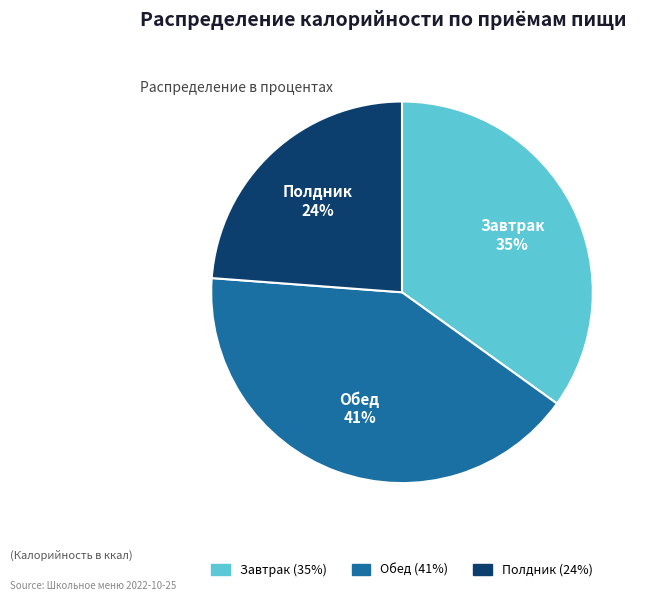

Does Полдник account for over 50% of the chart?

No